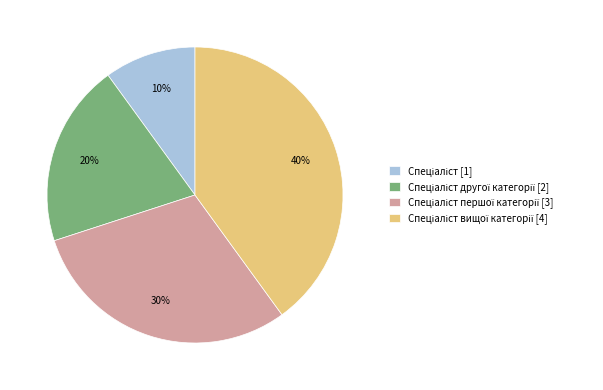

How many slices are in this pie chart?

4